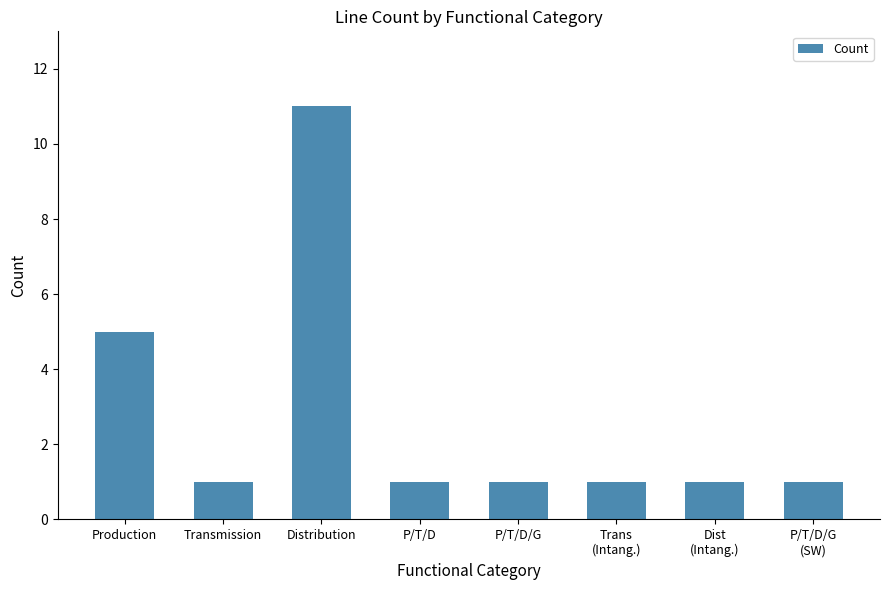

Count the number of data series in this chart.

1